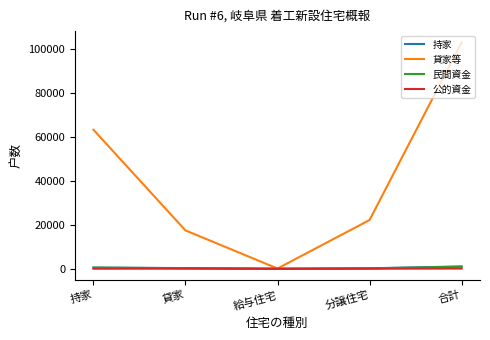

What is the difference between the maximum and minimum values in the 公的資金 series?

100